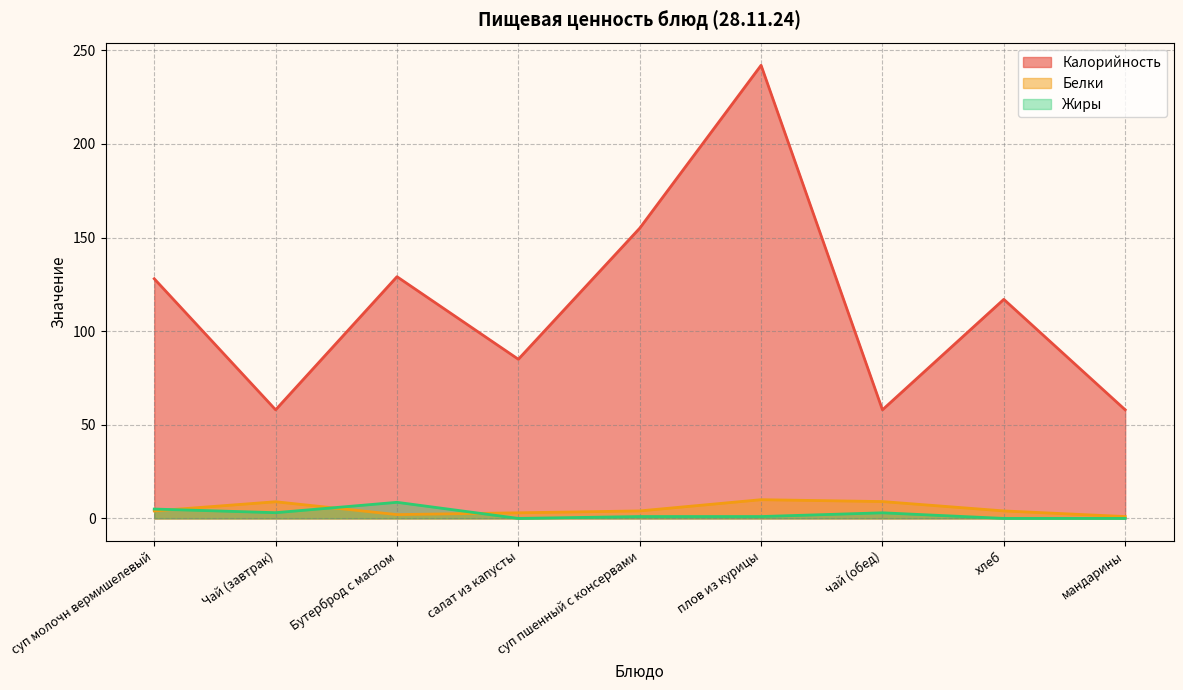

Reading left to right, what are all the values shown in this chart?

Калорийность: 128.0	58.0	129.1	85.0	155.0	242.0	58.0	117.0	58.0
Белки: 4.0	8.9	2.0	3.0	4.0	10.0	9.0	4.0	1.0
Жиры: 5.0	3.1	8.6	0.0	1.0	1.0	3.0	0.0	0.0